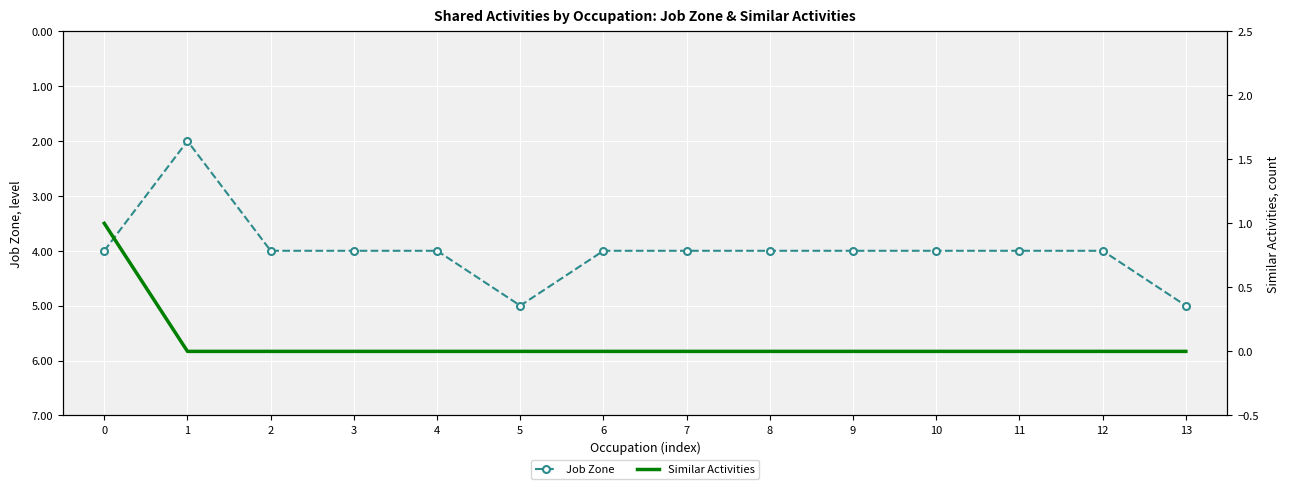

True or false: Job Zone has a value of 1 at 1.

False